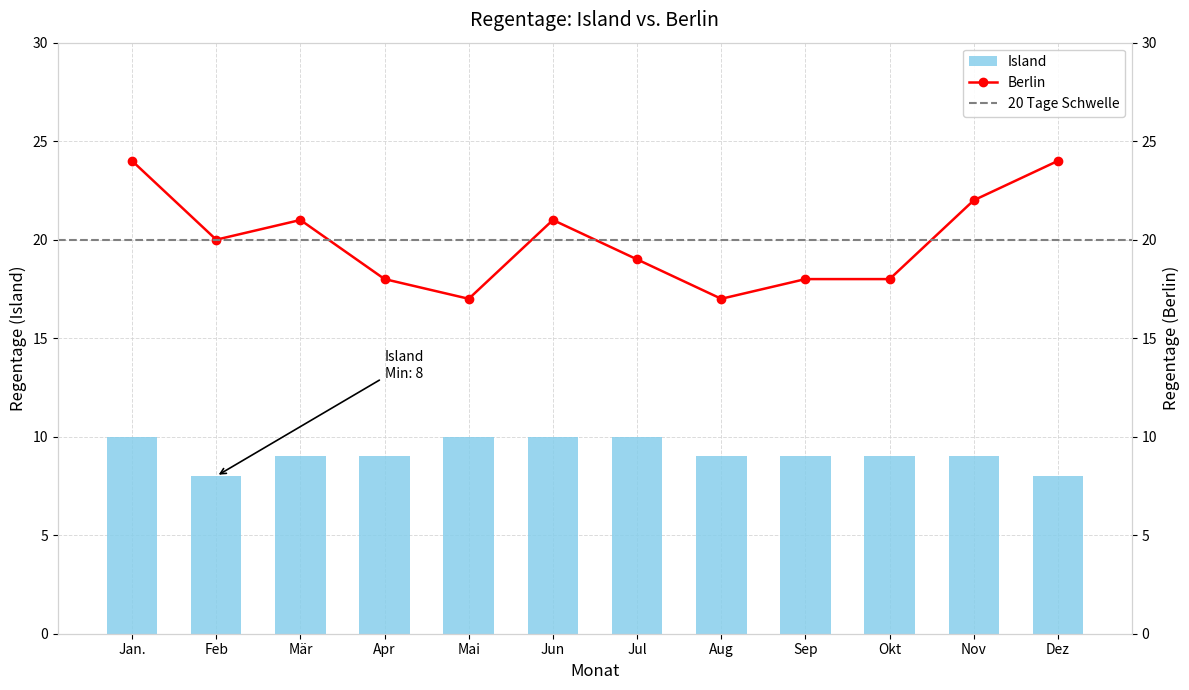

What value does the Island series have at Jul?

10